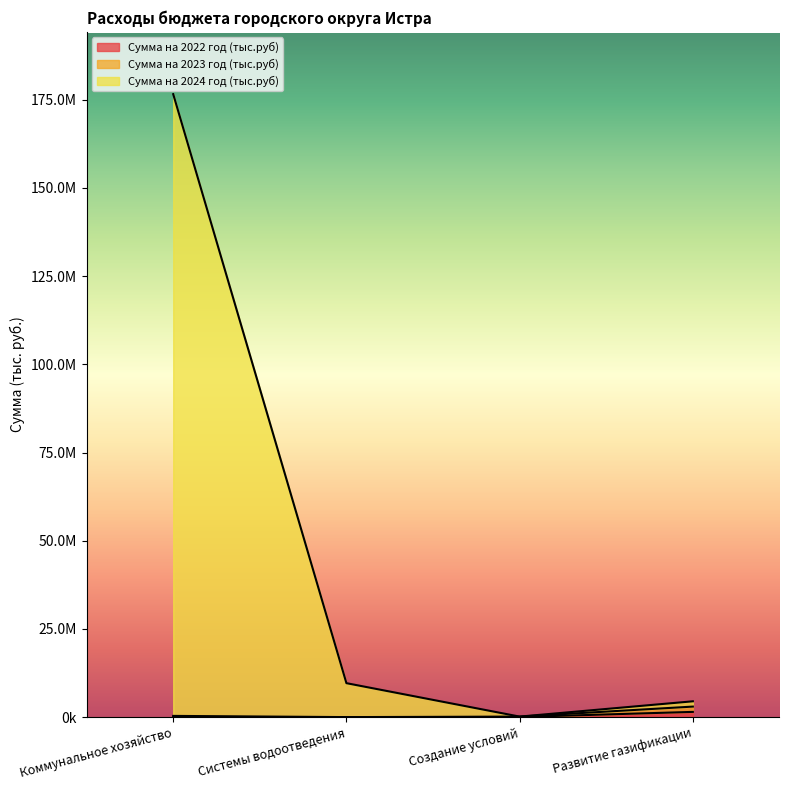

Reading left to right, what are all the values shown in this chart?

Сумма на 2022 год (тыс.руб): Коммунальное хозяйство=64893.7	Системы водоотведения=12504.2	Создание условий=51636.5	Развитие газификации=1500000.0
Сумма на 2023 год (тыс.руб): Коммунальное хозяйство=364516.1	Системы водоотведения=22122.8	Создание условий=163851.8	Развитие газификации=3000000.0
Сумма на 2024 год (тыс.руб): Коммунальное хозяйство=176560415.1	Системы водоотведения=9640722.8	Создание условий=163851.8	Развитие газификации=4500000.0